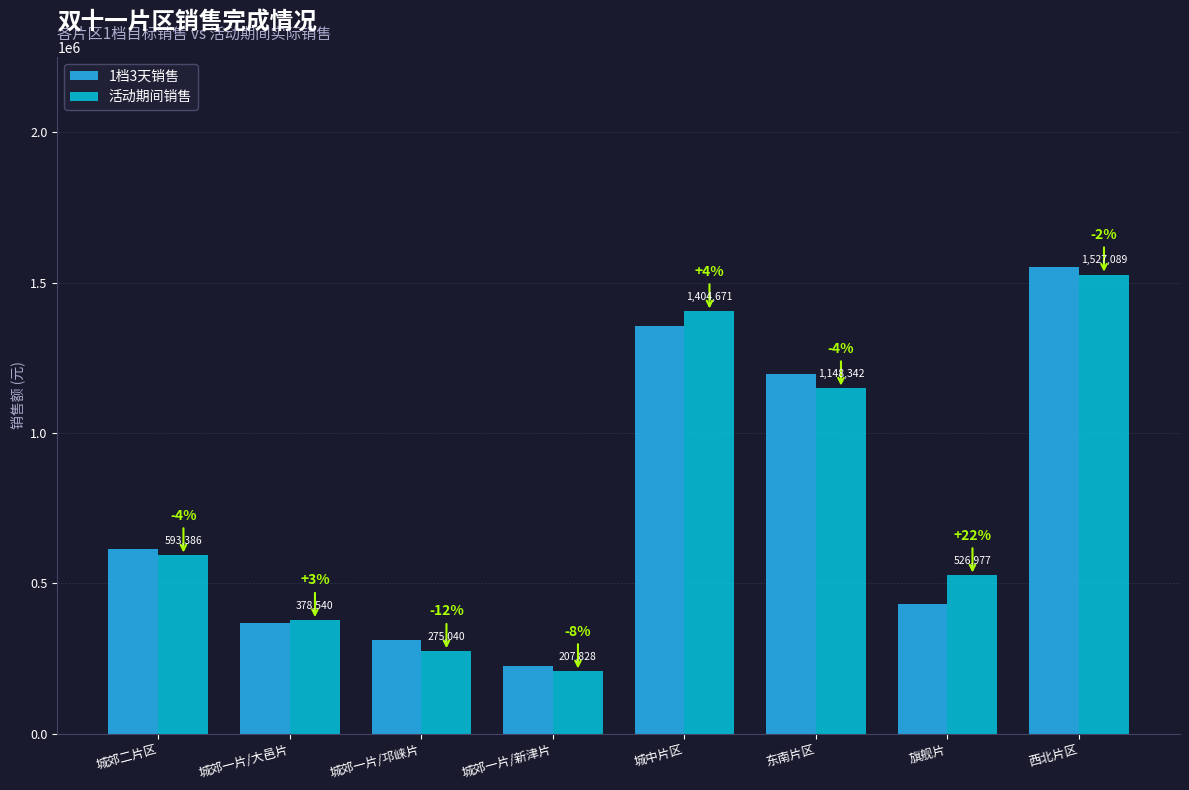

What are all the series names shown in the legend?

1档3天销售, 活动期间销售